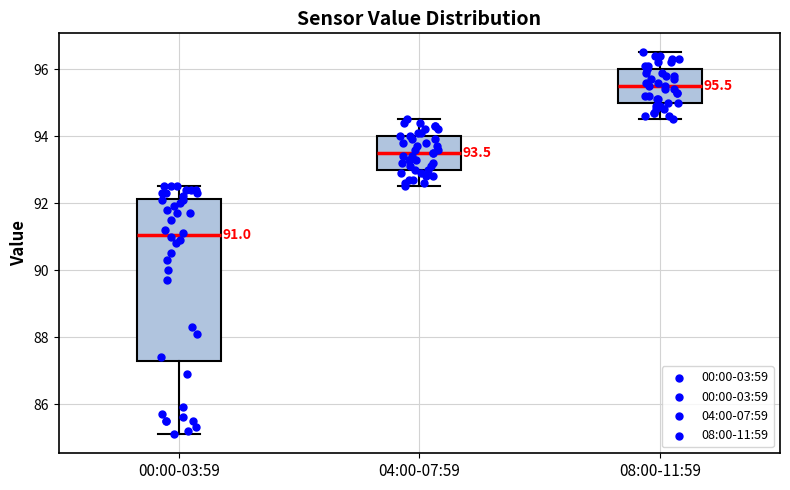

Which box's median line is the lowest?

00:00-03:59